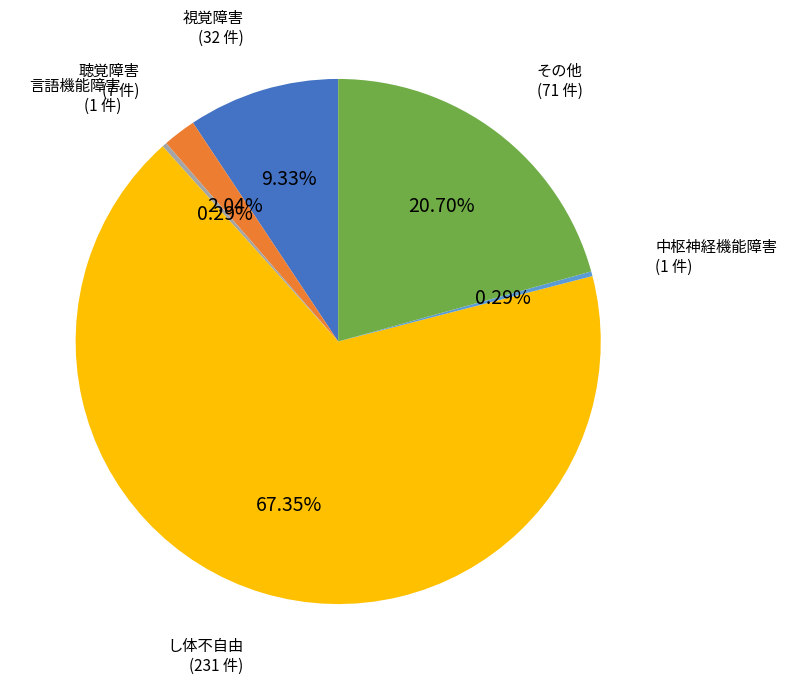

How many segments does this pie chart have?

6